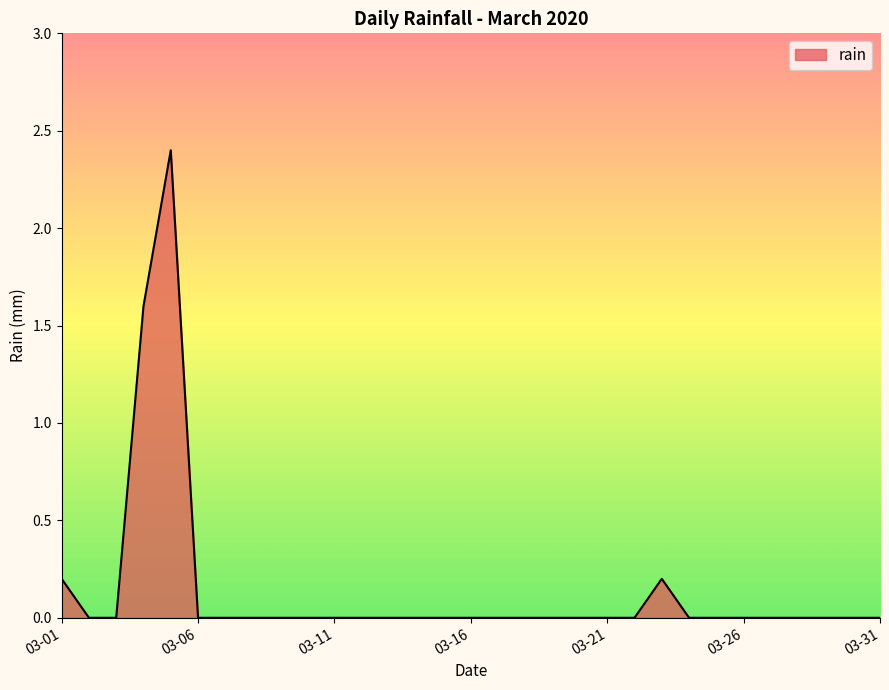

What is the difference between the maximum and minimum values?

2.4